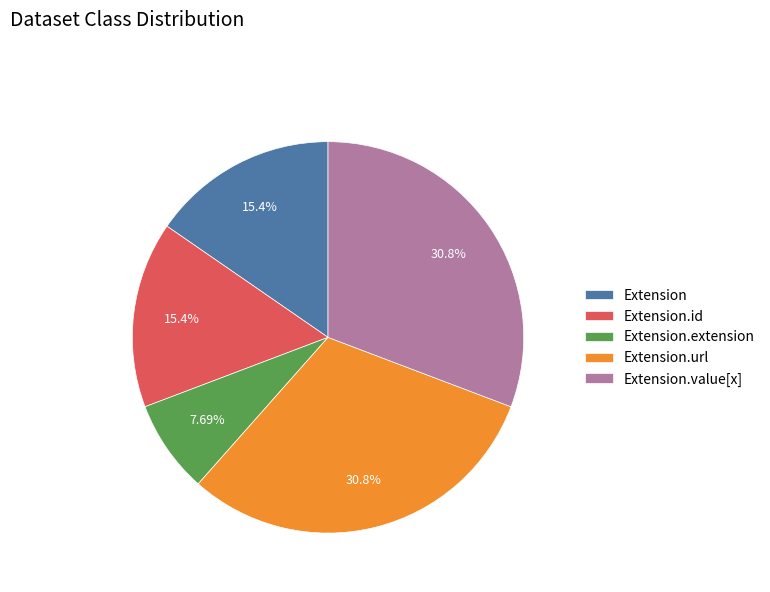

What is the smallest slice in the pie chart?

Extension.extension